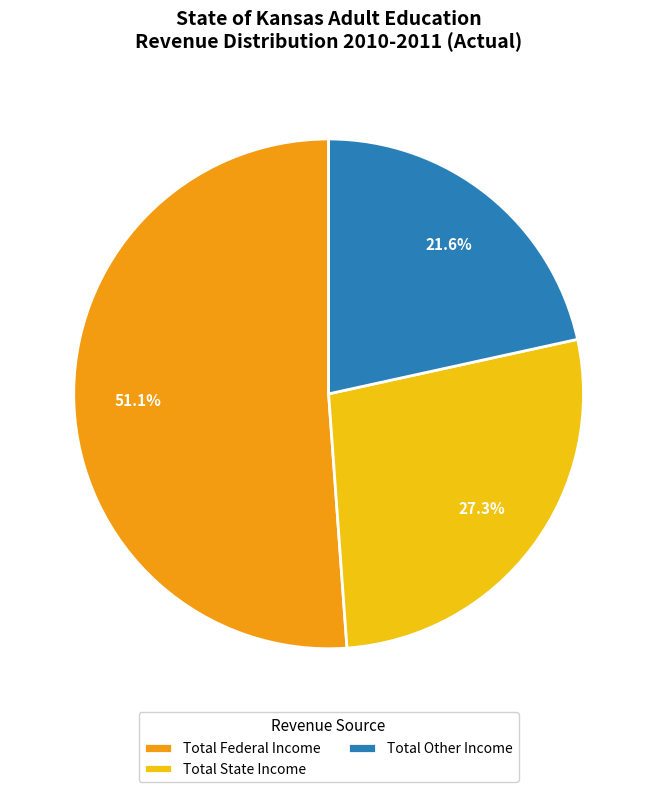

How many slices are in this pie chart?

3